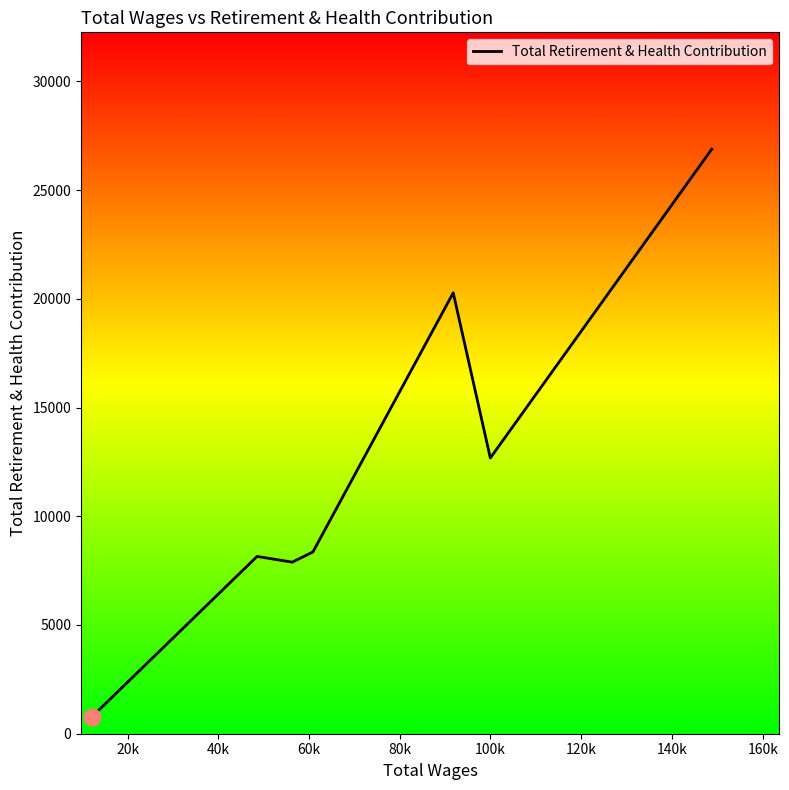

What is the smallest value displayed?

786